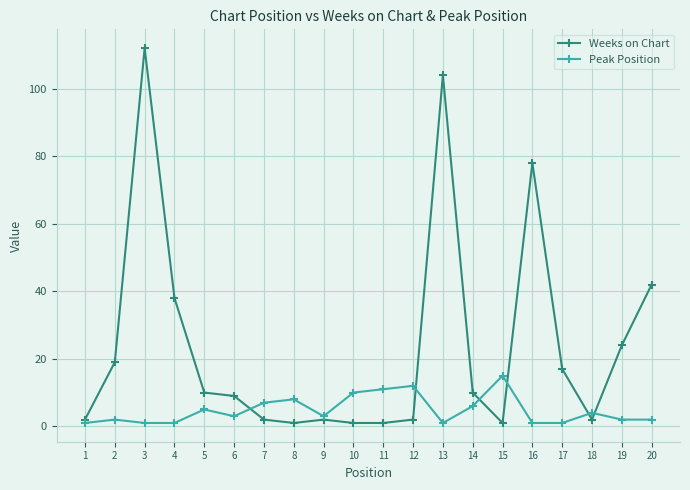

Where does the Peak Position series first go above 3?

5